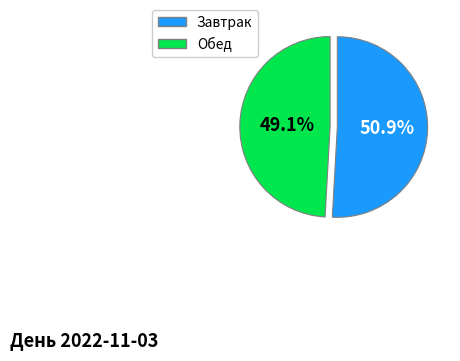

Is there any slice that represents more than half of the pie?

Yes